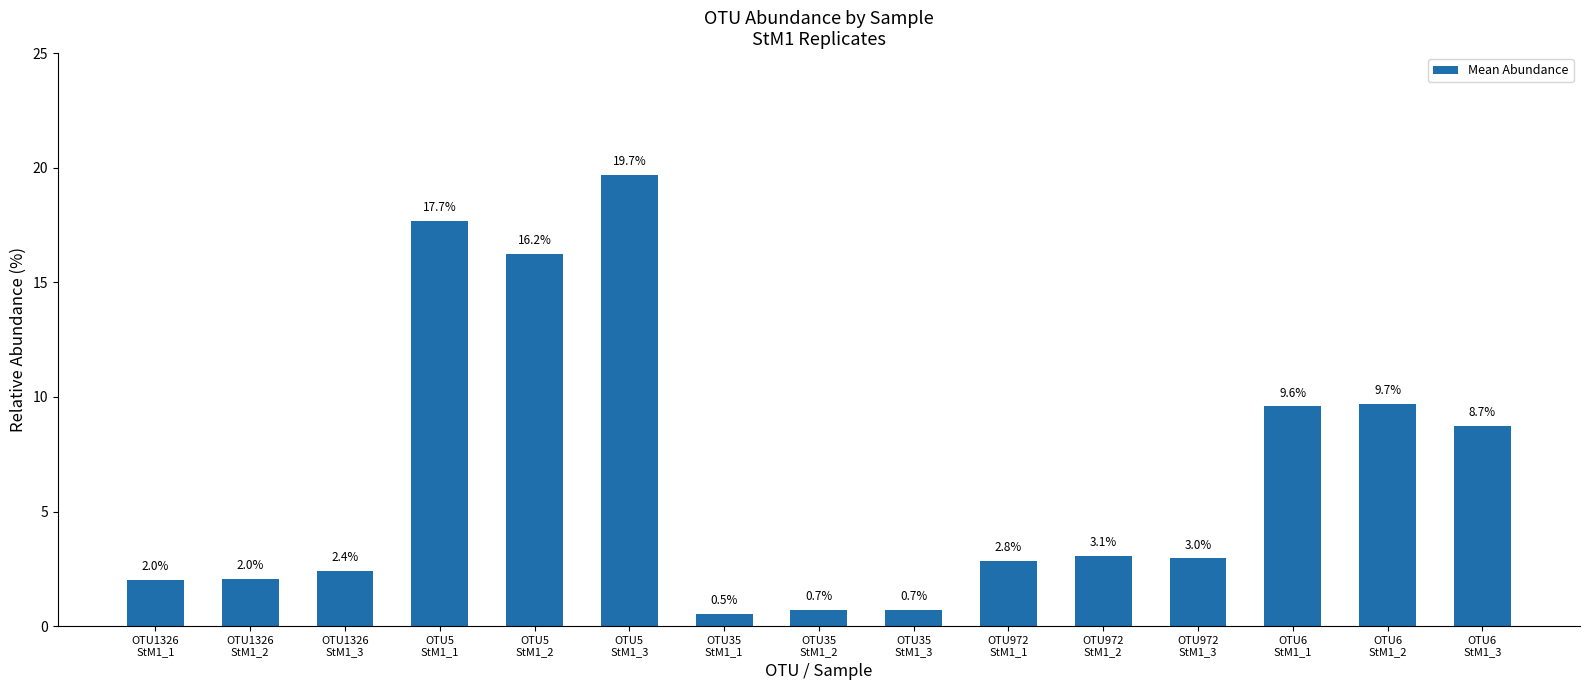

How many values are below 2?

3